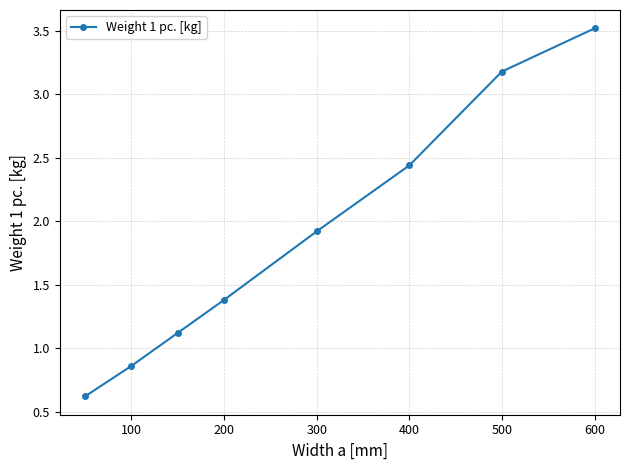

What is the minimum value shown in the chart?

0.6